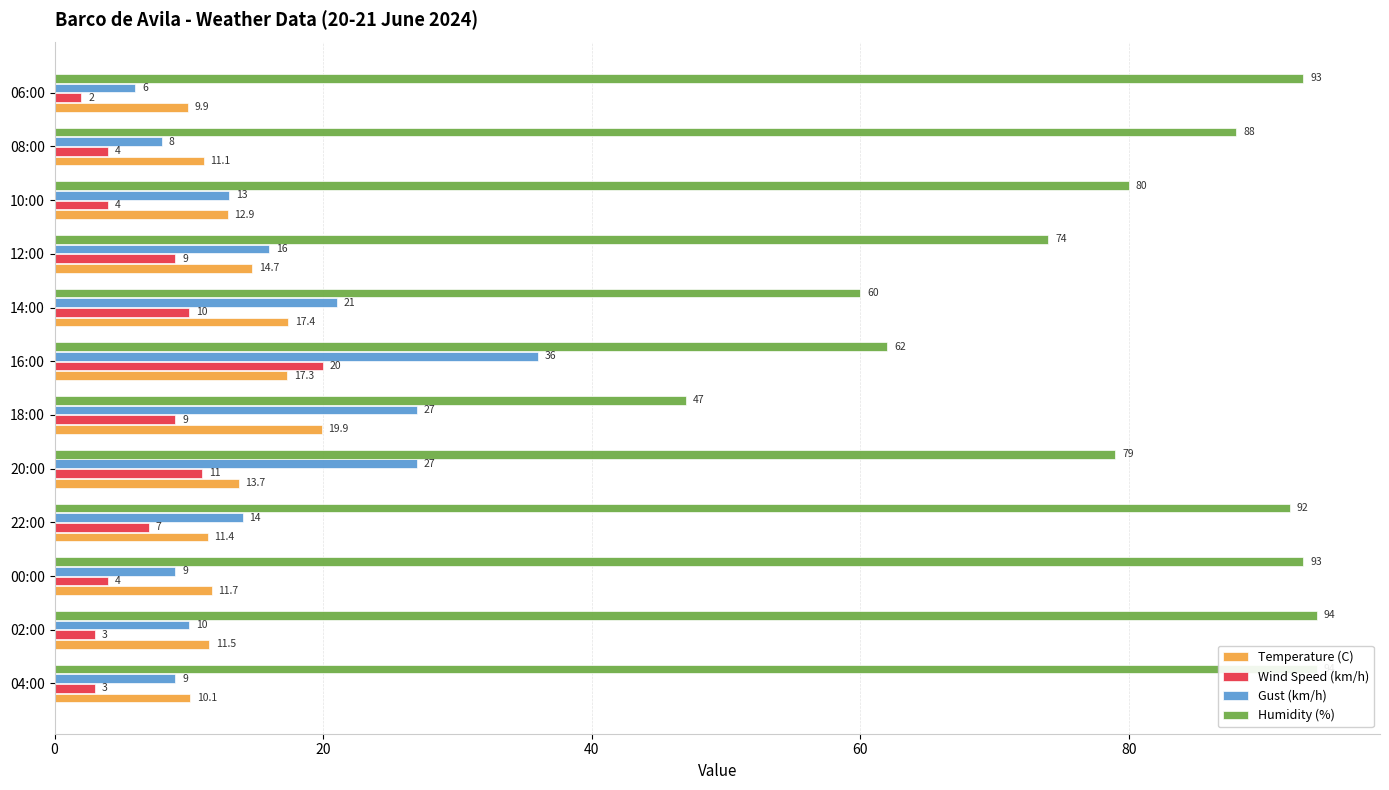

What is the difference between the second highest and minimum values in the Temperature (C) series?

7.5